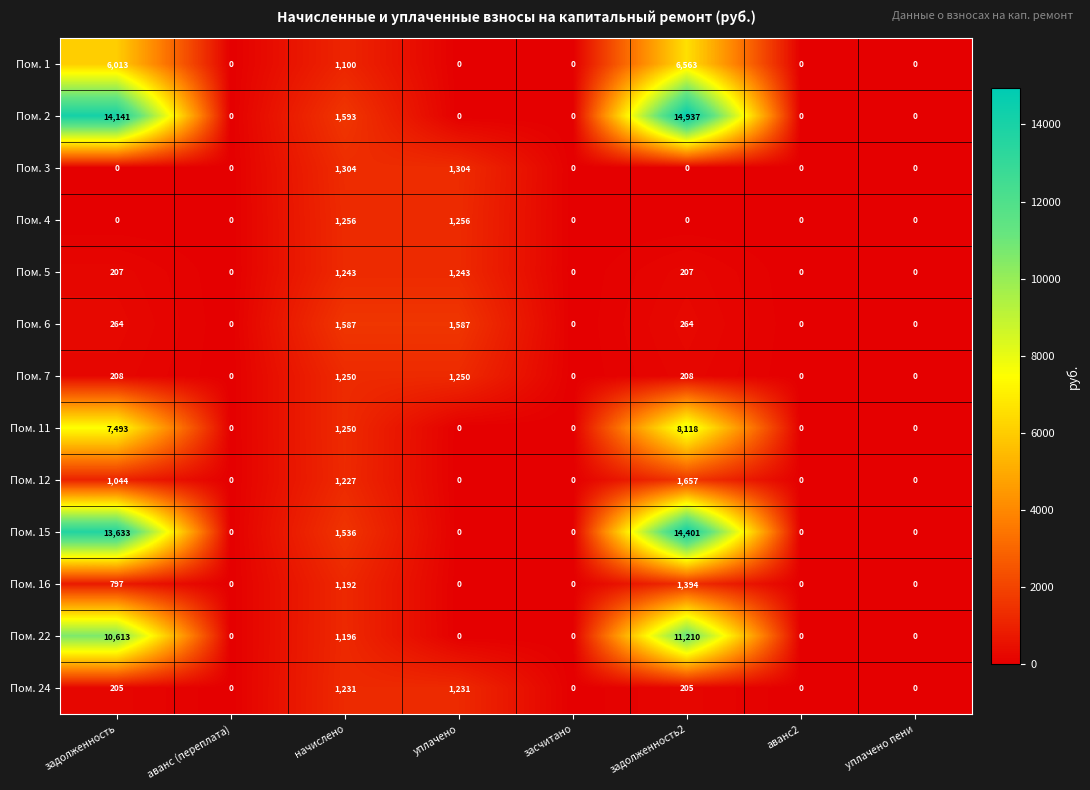

Is it true that Пом. 6 equals 0 at аванс (переплата)?

True